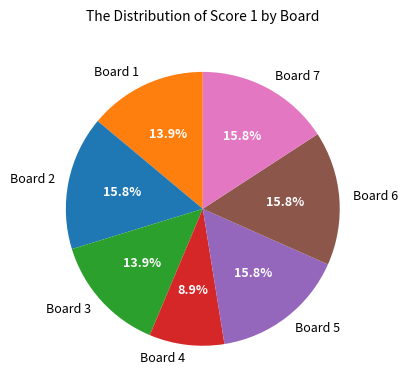

How many slices are in this pie chart?

7